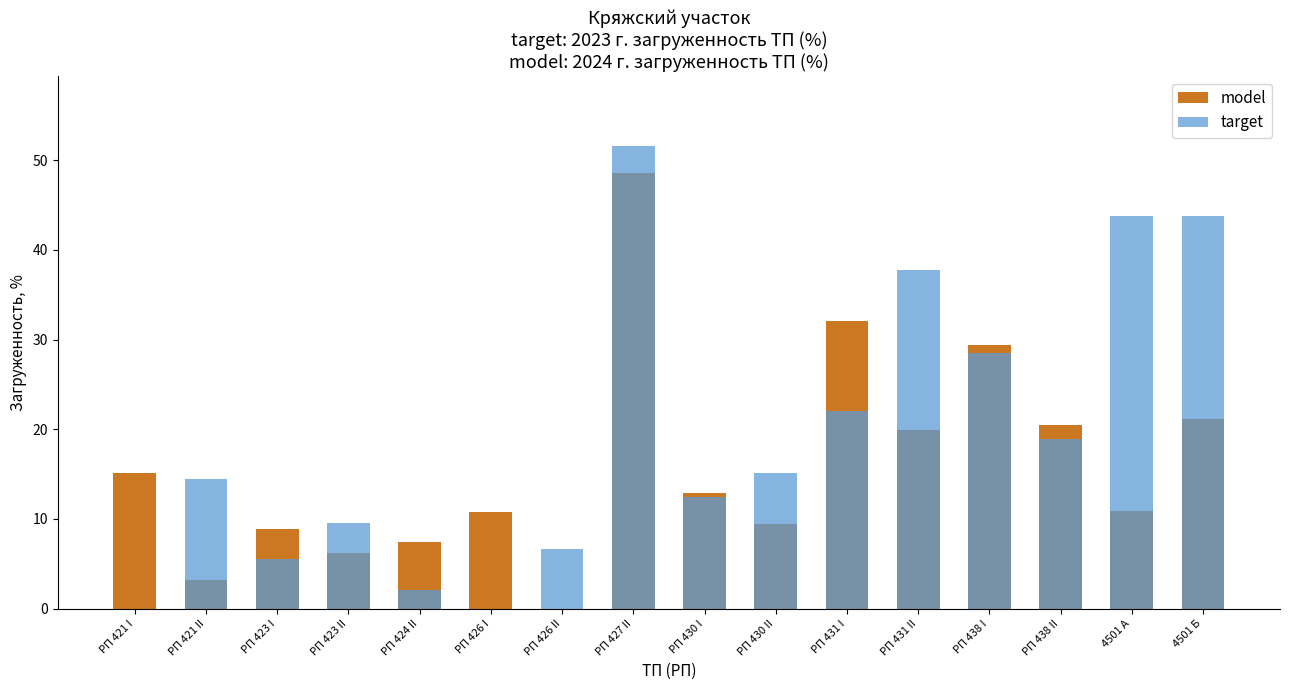

What is the value of the model bar at the 12th from the left?

19.9